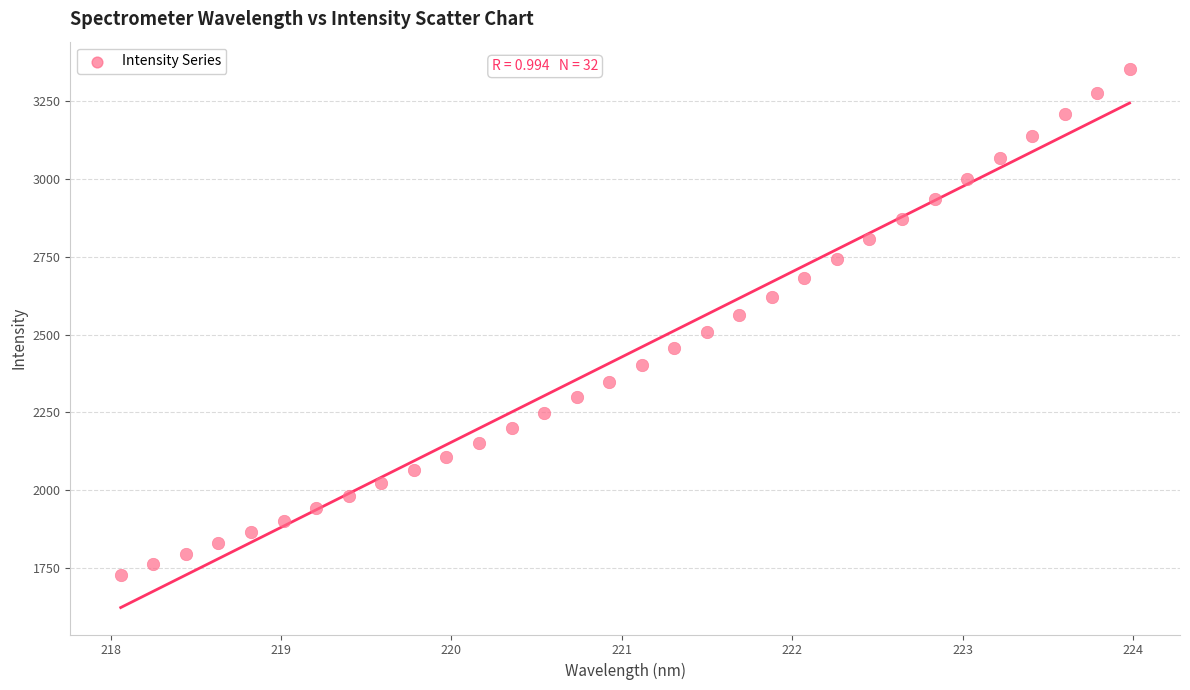

What is the range of X values (max minus min)?

5.9